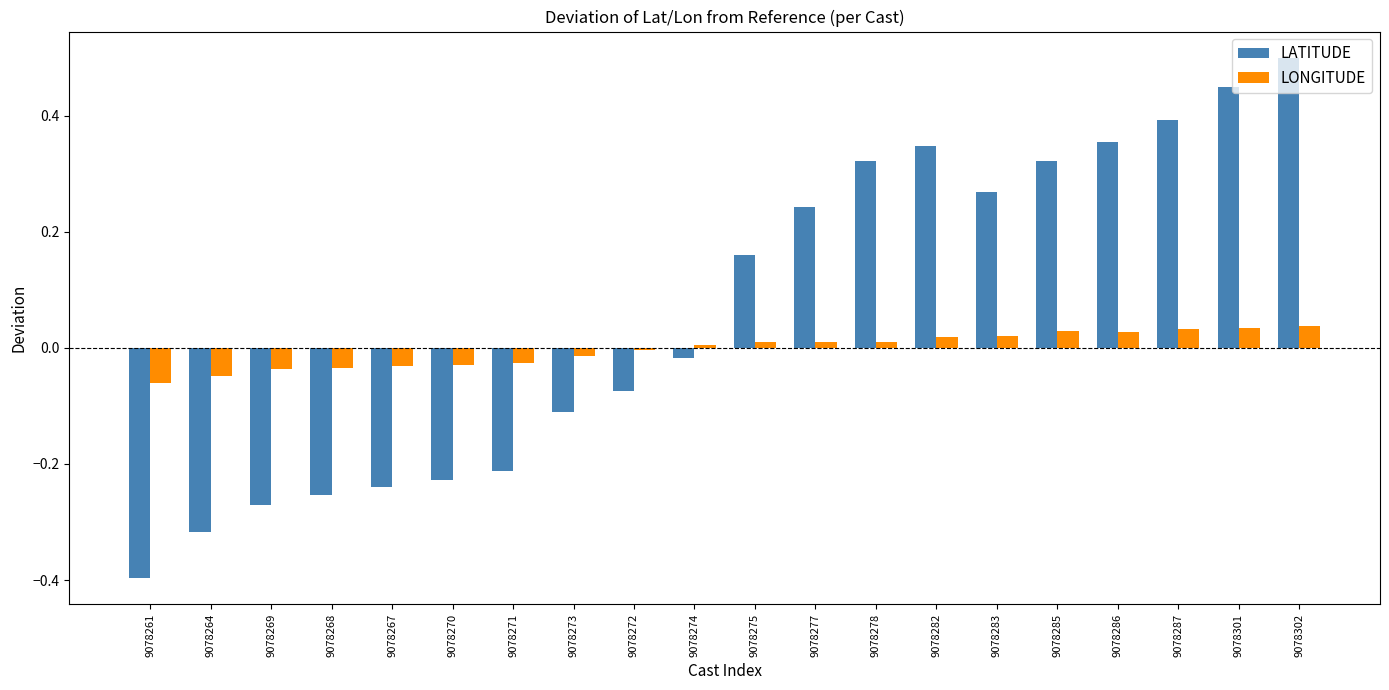

List the series in order of their overall mean, lowest first.

LONGITUDE, LATITUDE